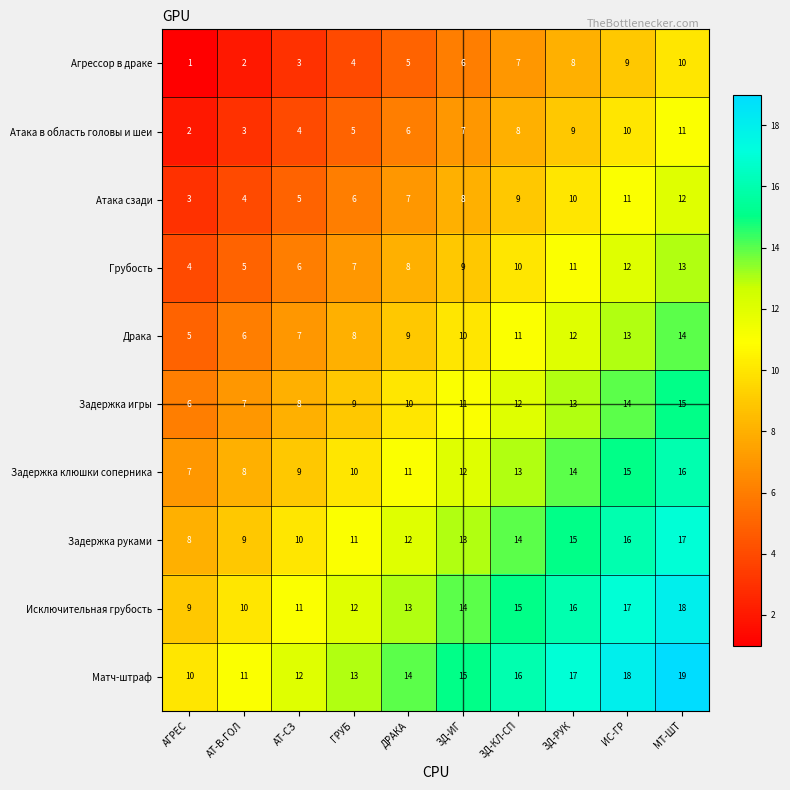

What is the average value of the Драка series?

10